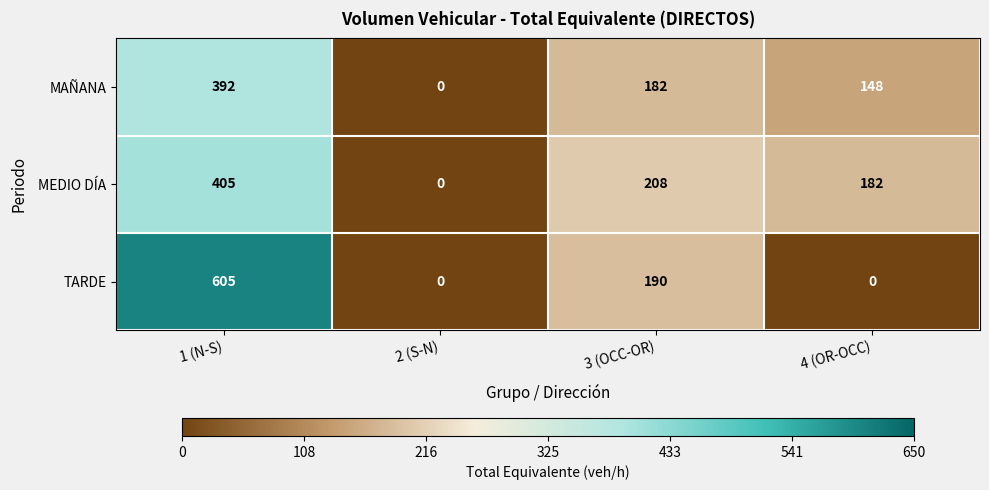

Which label corresponds to the largest value in the chart?

1 (N-S)